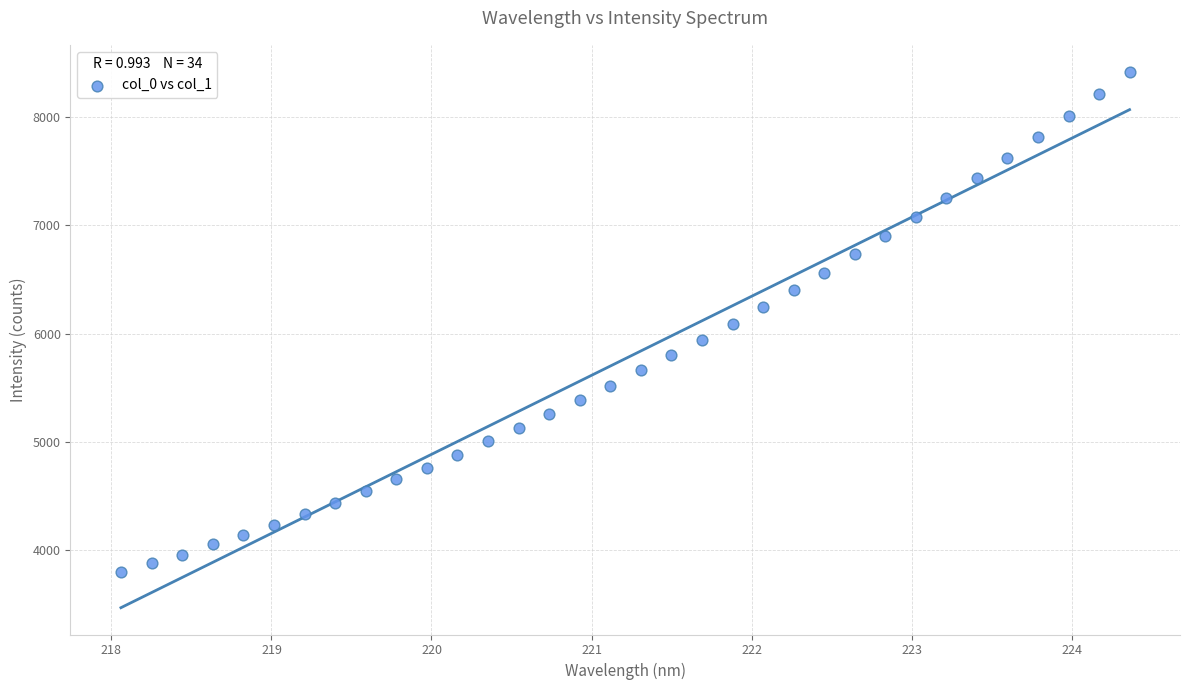

What is the range of X values (max minus min)?

6.3